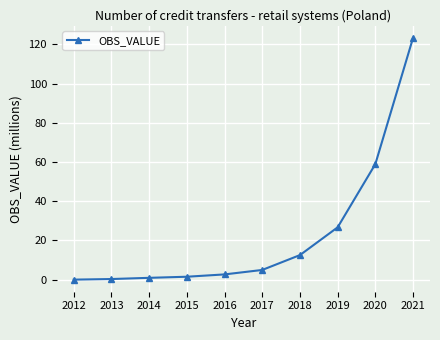

Does the chart have visible grid lines?

Yes